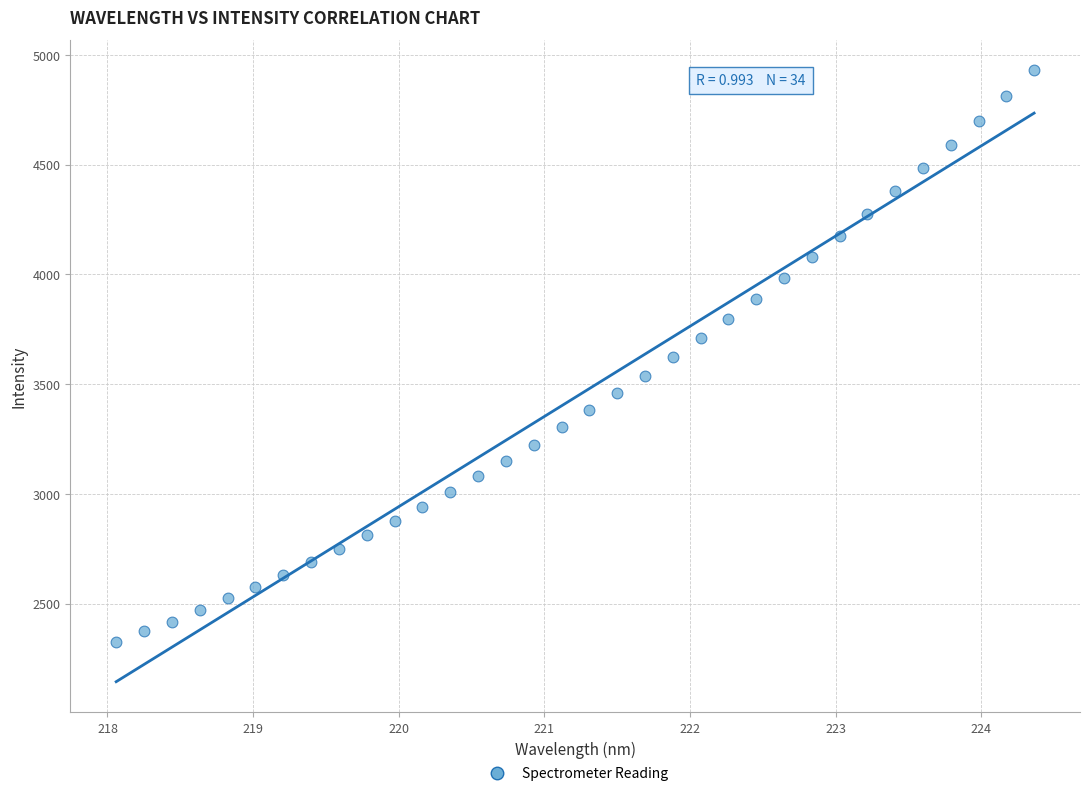

What is the range of Y values (max minus min)?

2603.7